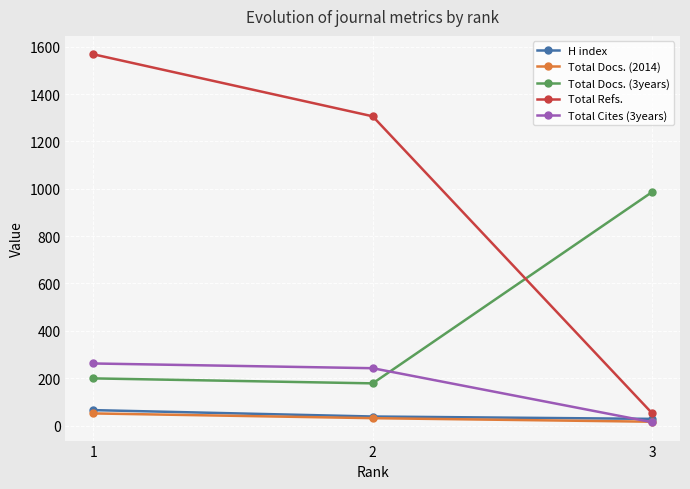

What is the approximate value of Total Docs. (3years) at 1, to the nearest 50?

200